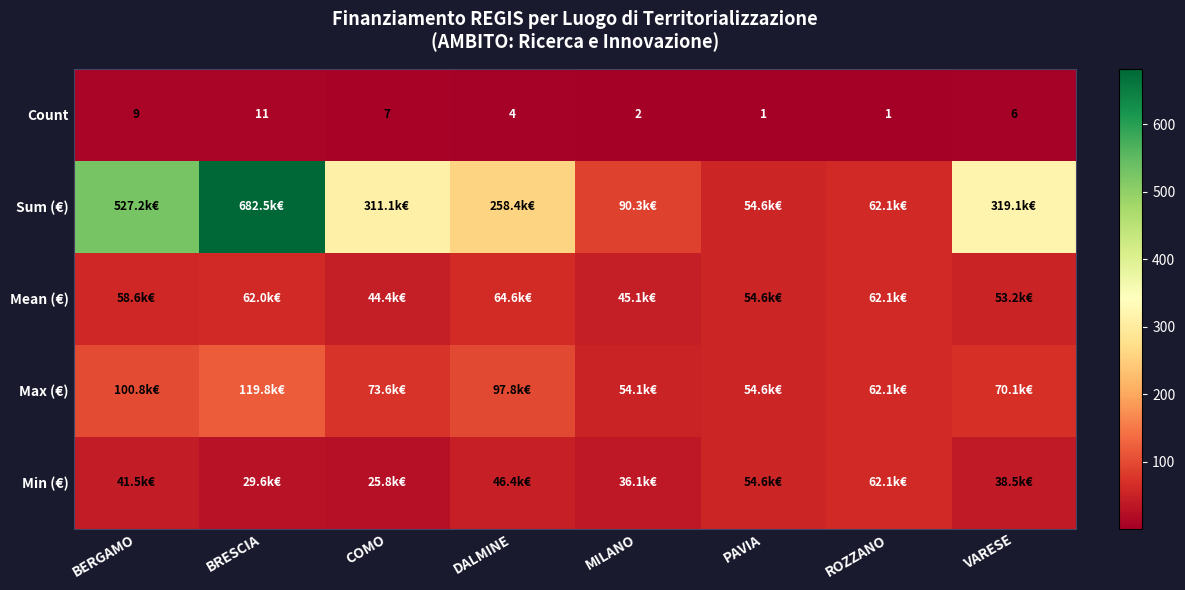

Which series has the largest total across all categories?

Sum (€)